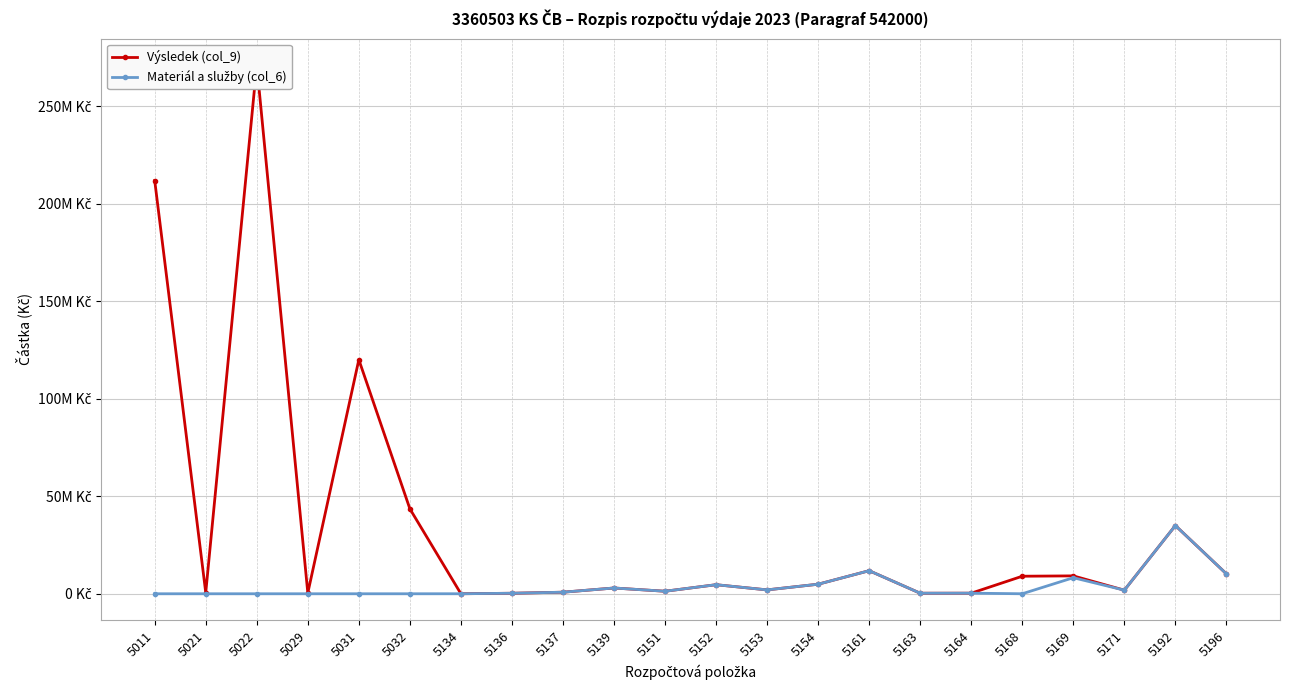

Count the number of data series in this chart.

2